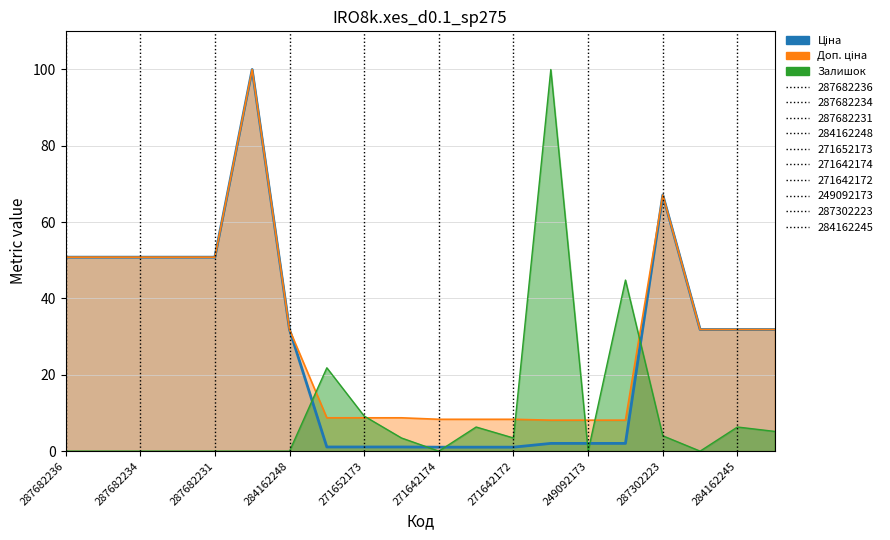

What is the value of the Доп. ціна point at the 20th from the left?

31.9